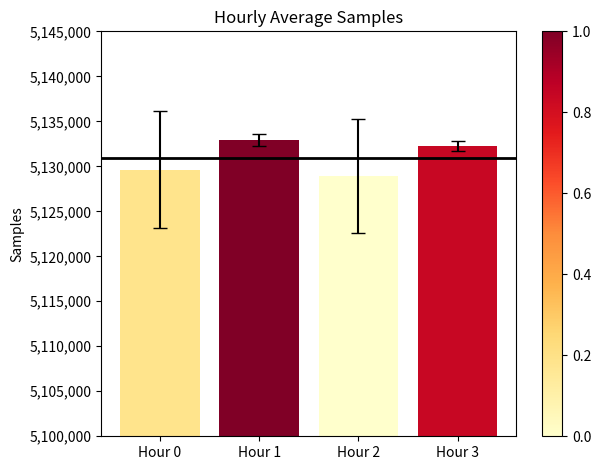

Are the bars horizontal?

No